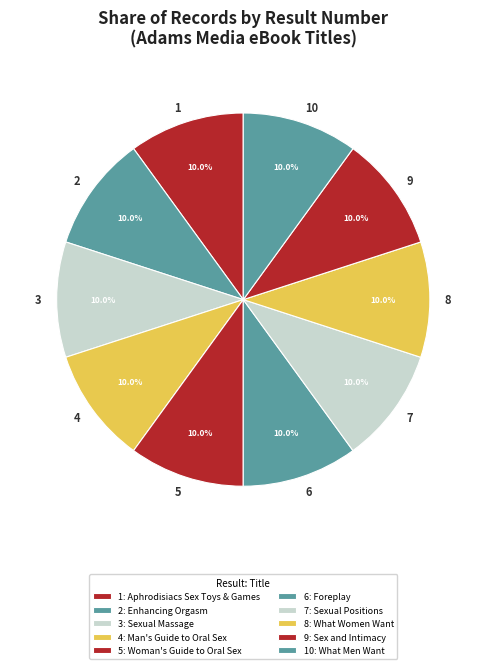

Is it true that 1 is 16% of the pie?

False